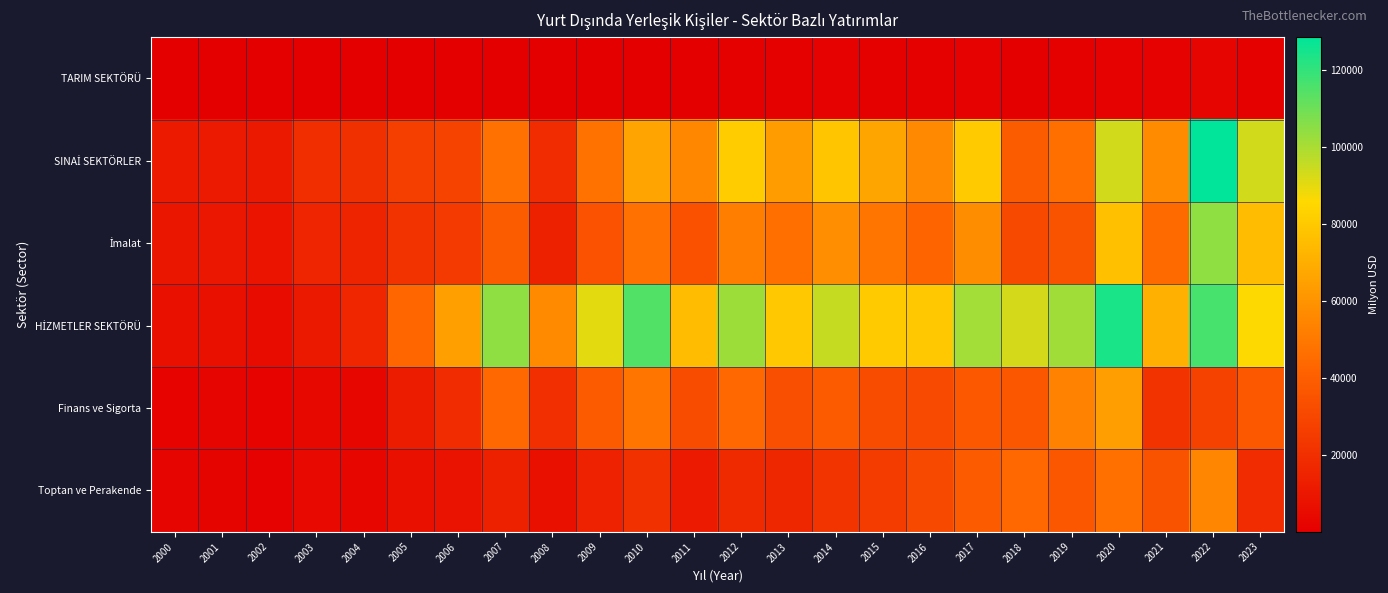

What is the minimum value shown in the chart?

27.0